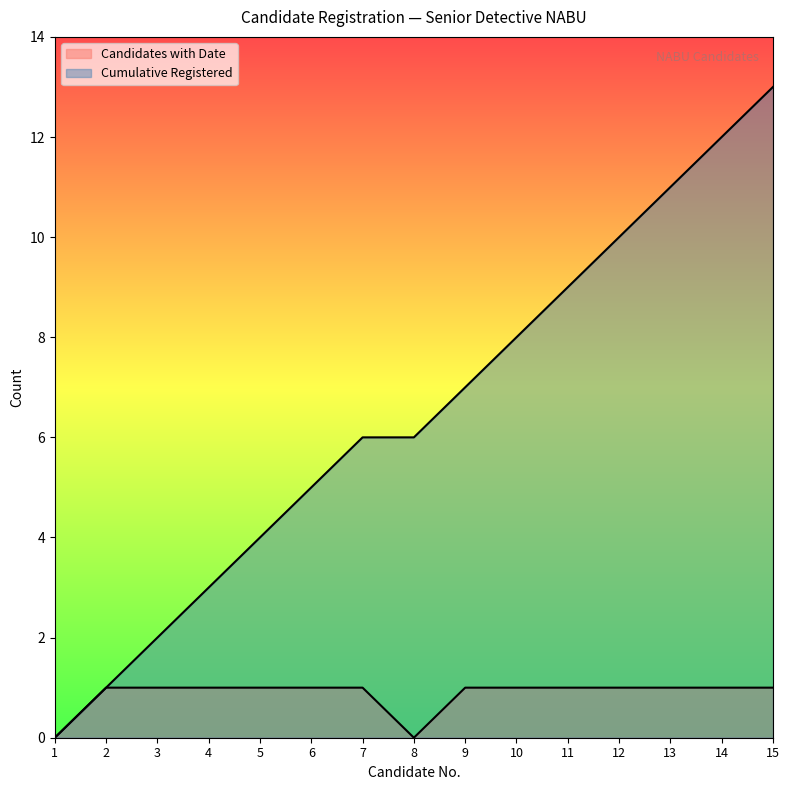

True or false: Cumulative Registered and Candidates with Date intersect in this chart.

False